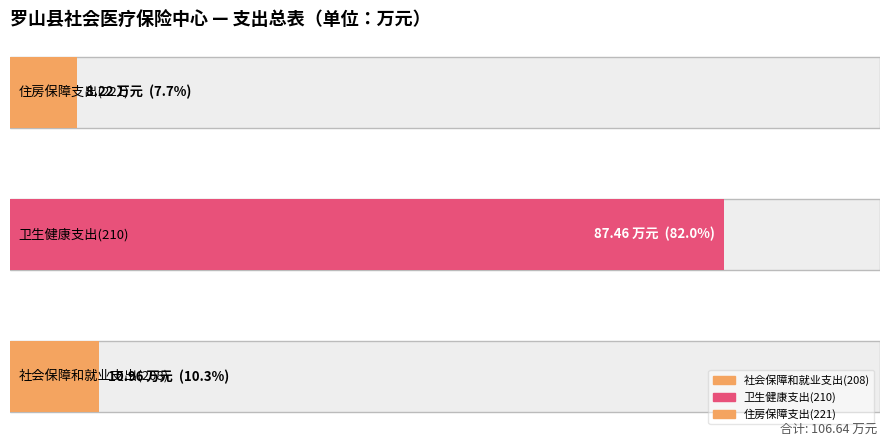

What is the value of the 2nd bar from the left?

87.5